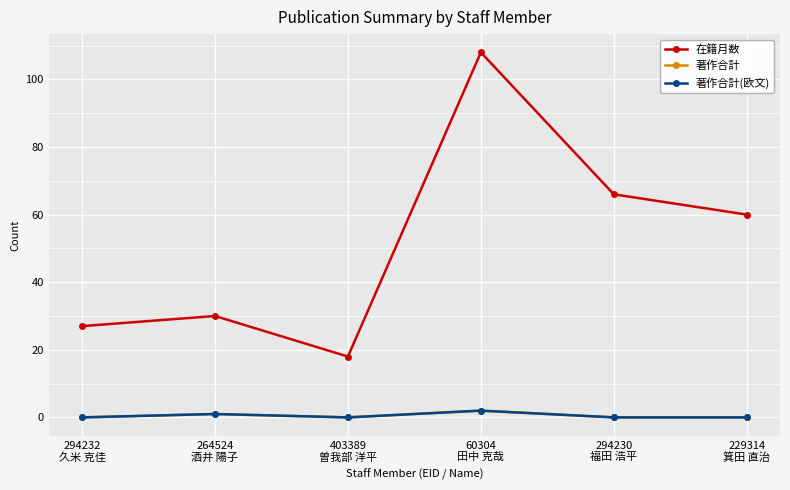

What is the label of the 6th point from the right?

294232
久米 克佳